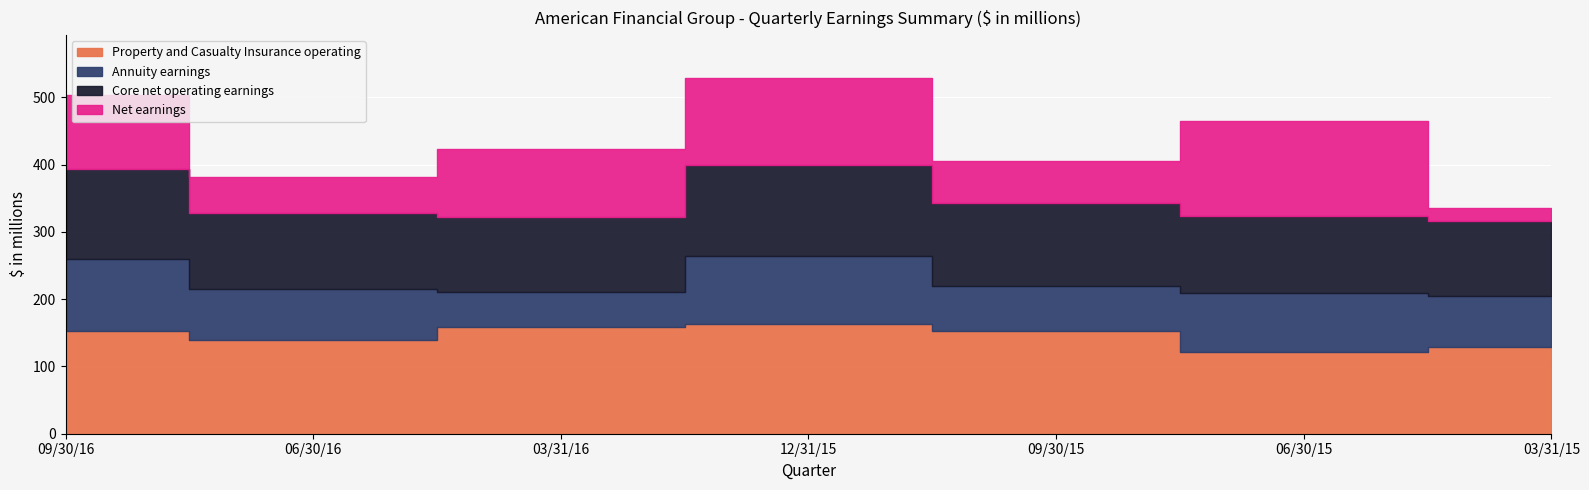

Reading right to left, list all the values displayed in this chart.

Property and Casualty Insurance operating: 03/31/15=129	06/30/15=121	09/30/15=153	12/31/15=163	03/31/16=158	06/30/16=139	09/30/16=153
Annuity earnings: 03/31/15=75	06/30/15=88	09/30/15=67	12/31/15=101	03/31/16=53	06/30/16=76	09/30/16=107
Core net operating earnings: 03/31/15=112	06/30/15=115	09/30/15=123	12/31/15=136	03/31/16=111	06/30/16=113	09/30/16=134
Net earnings: 03/31/15=19	06/30/15=141	09/30/15=63	12/31/15=129	03/31/16=101	06/30/16=54	09/30/16=109